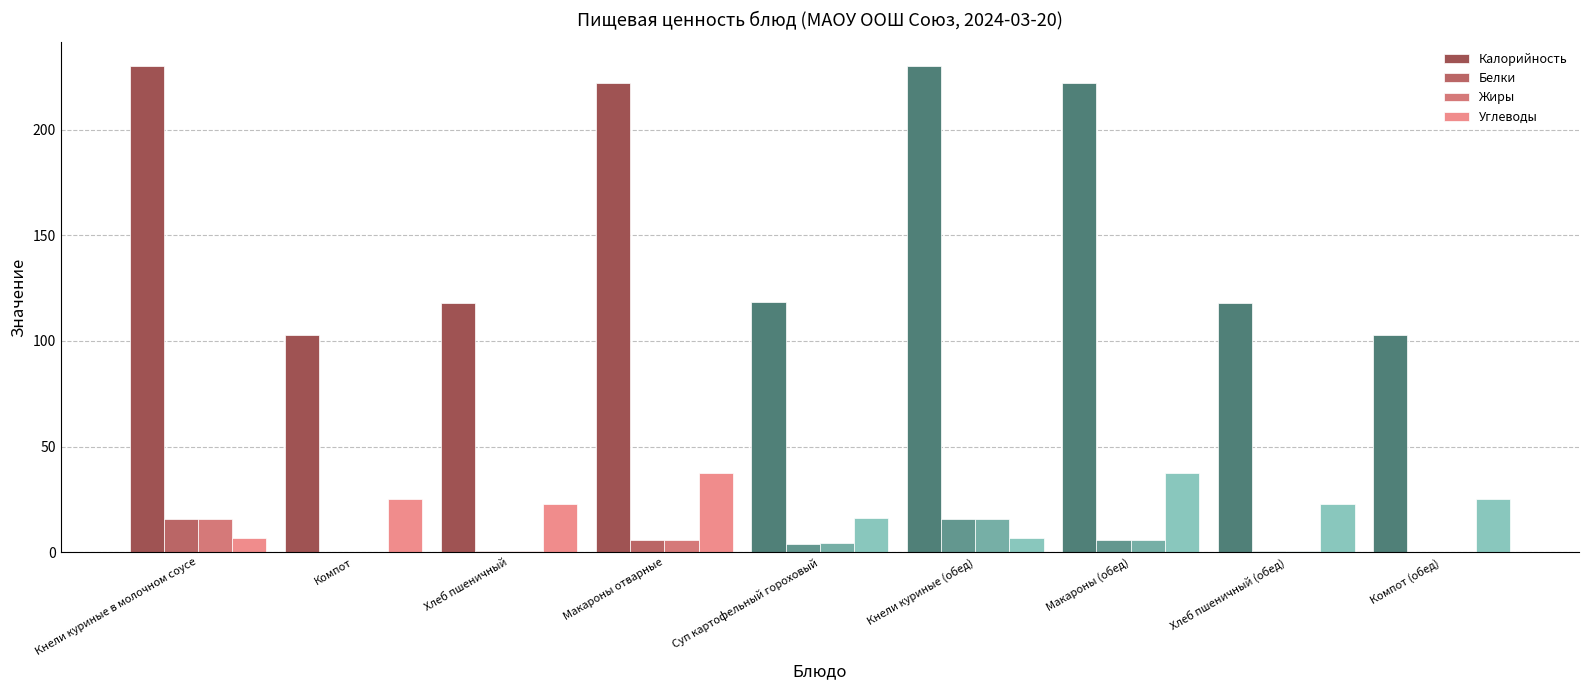

Is the value of Жиры at Макароны отварные greater than the value of Белки at Кнели куриные (обед)?

No